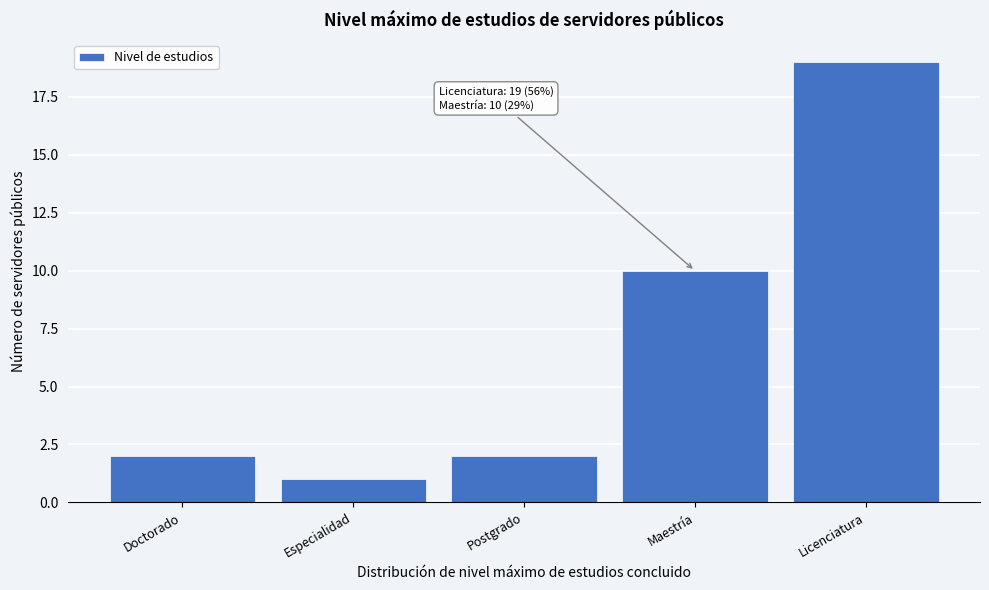

Reading left to right, transcribe all the data shown in this chart.

2	1	2	10	19